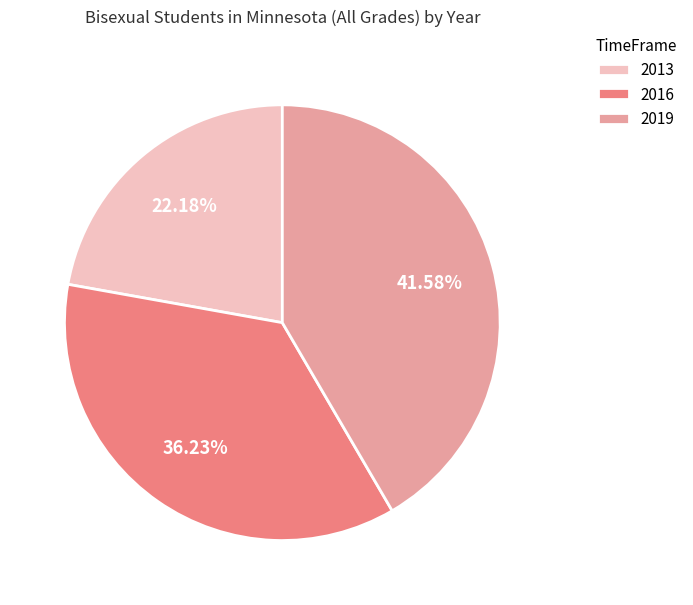

To the nearest percent, what percentage of the pie is 2013?

22%